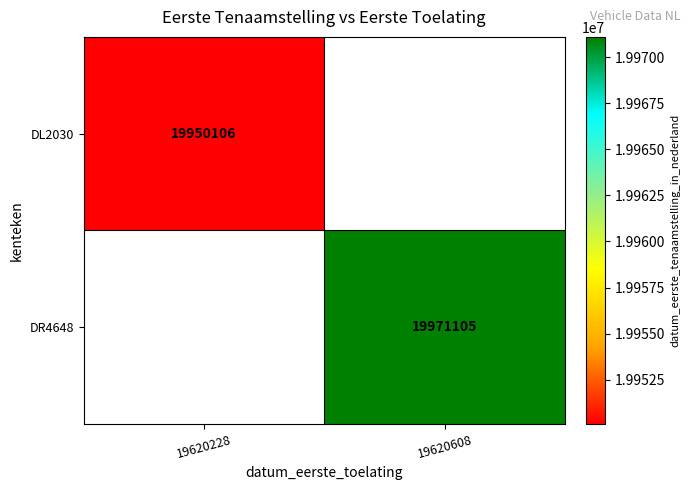

The DR4648 series shows 19971105 at 19620608. True or false?

True